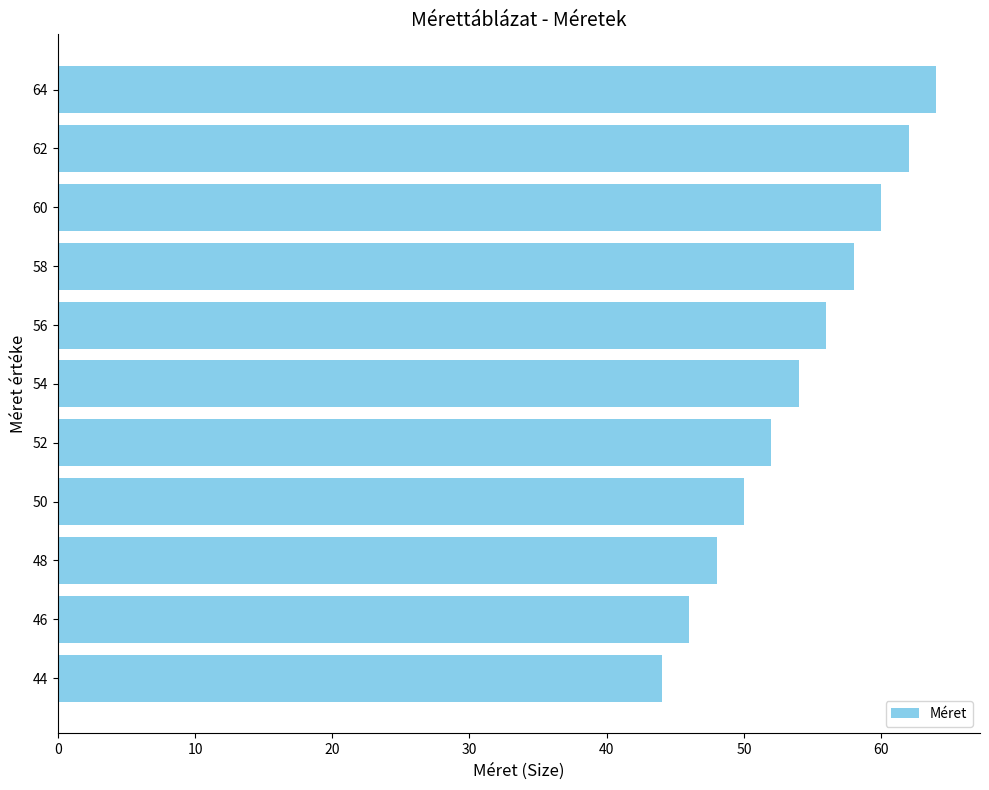

Is it true that the value at 64 is 37?

False